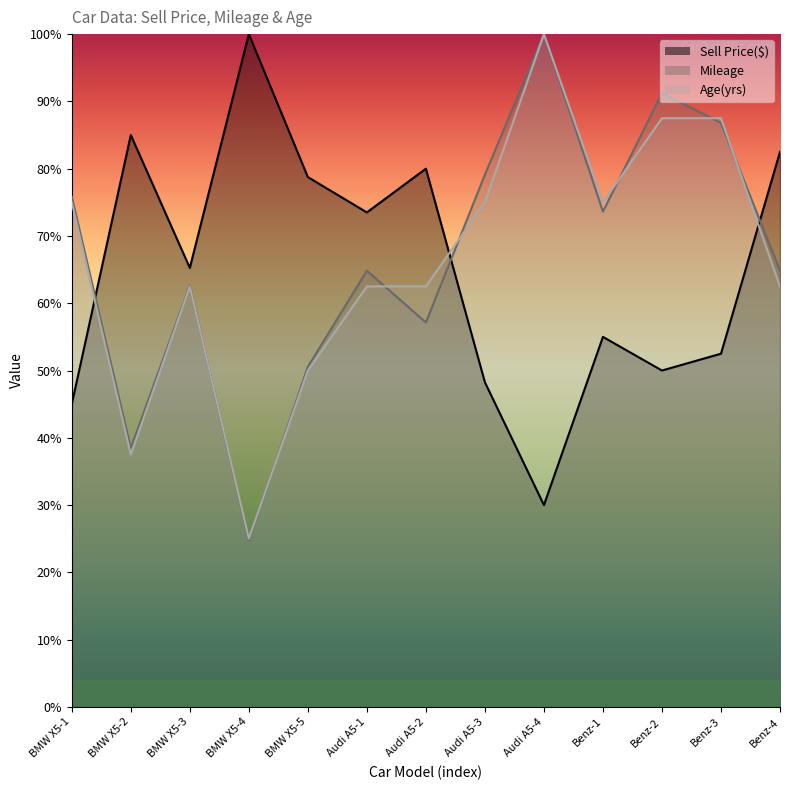

After their last crossing, which series has the higher values: Age(yrs) or Mileage?

Mileage